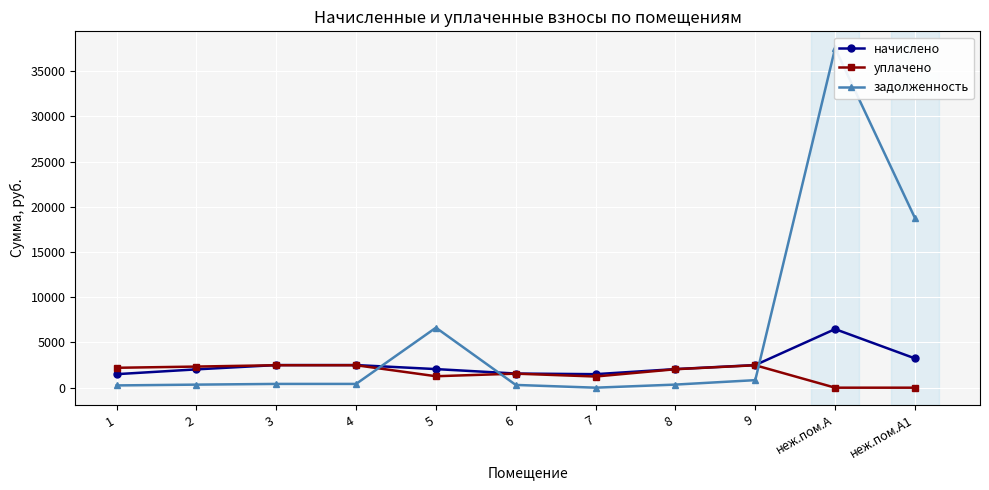

Which category has the lowest value in the задолженность series?

7